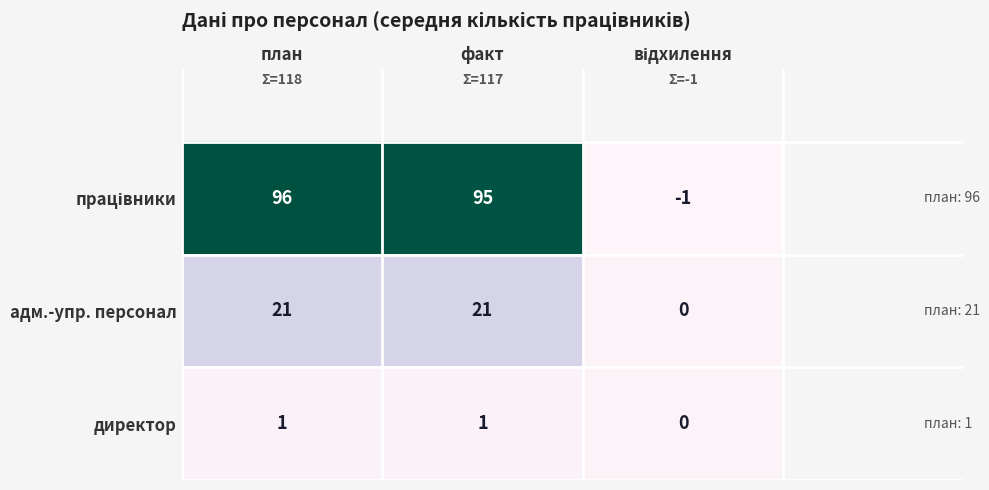

What is the sum of all адм.-упр. персонал values?

42